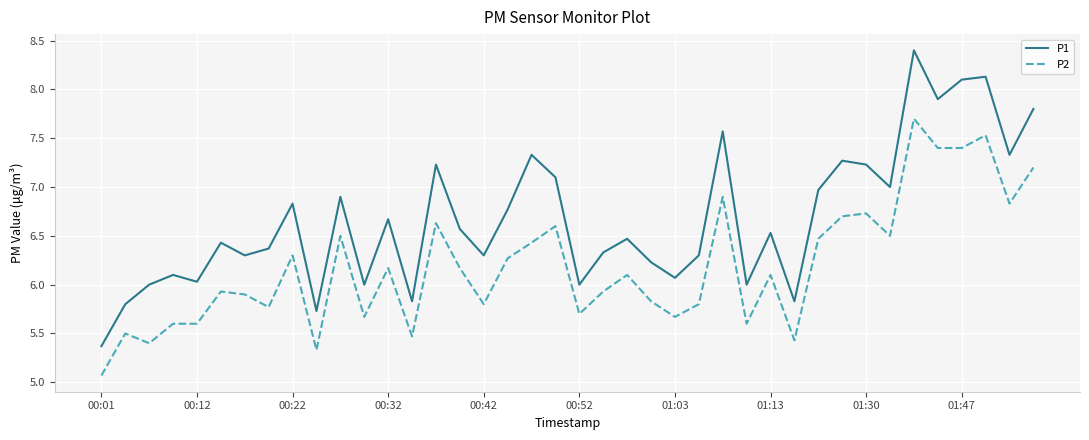

List the series in order of their overall mean, highest first.

P1, P2